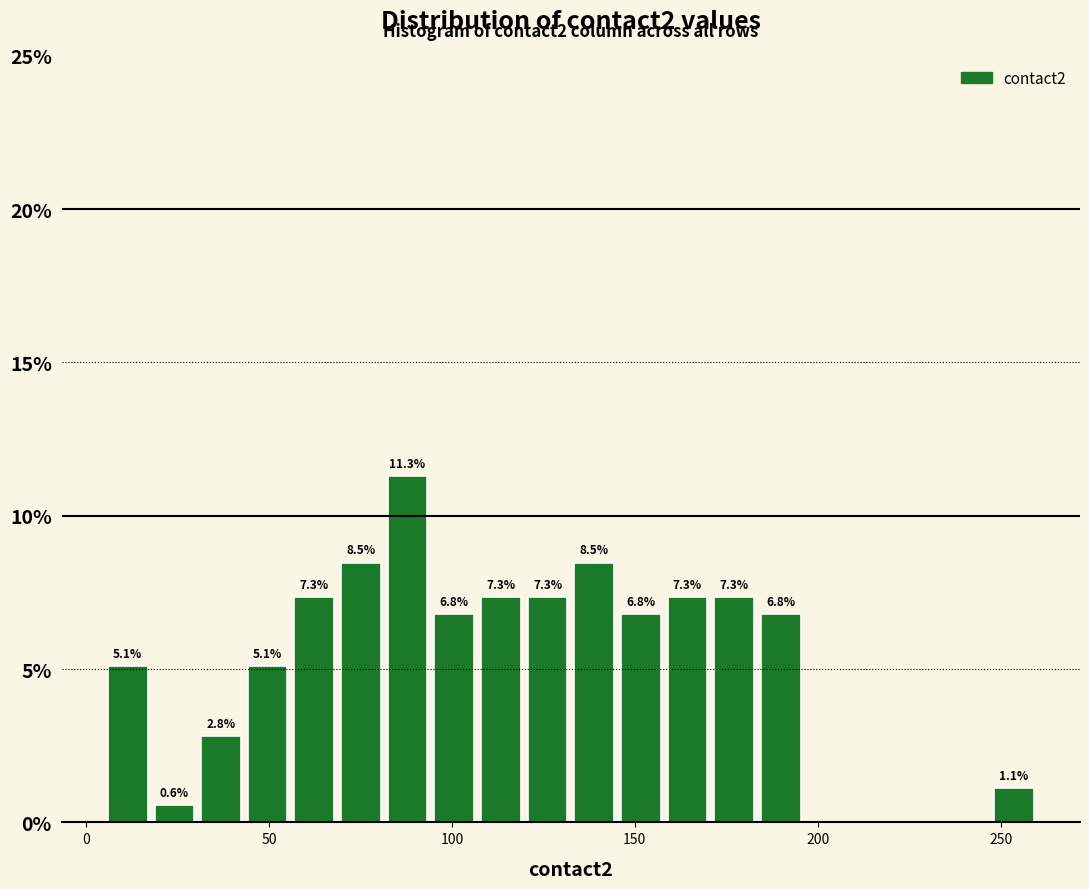

Read against the x-axis, roughly where is the centre of the tallest bar?

90